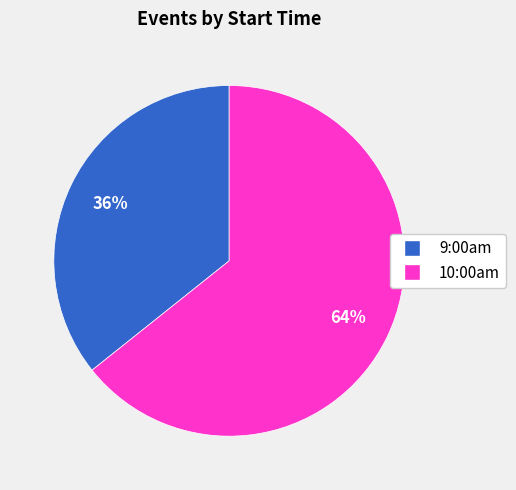

Does 9:00am represent more than half of the total?

No